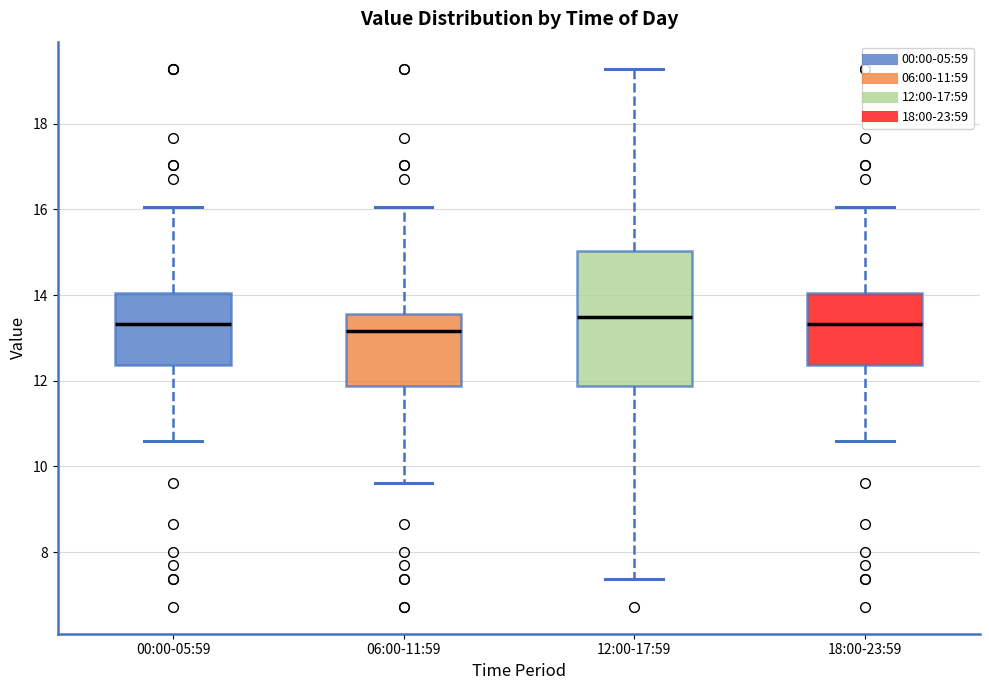

Which box is the tallest, from its lower edge to its upper edge?

12:00-17:59